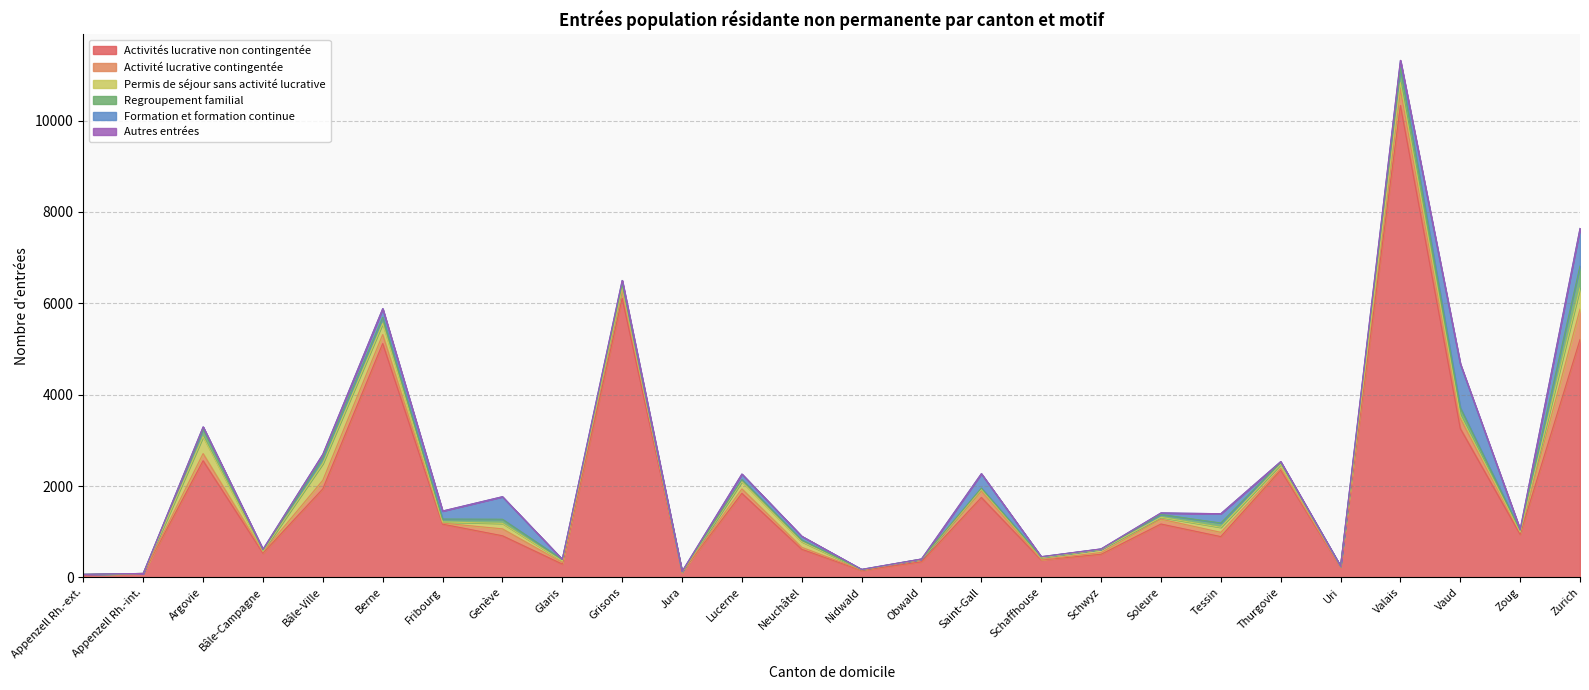

What position from the left is Valais?

23